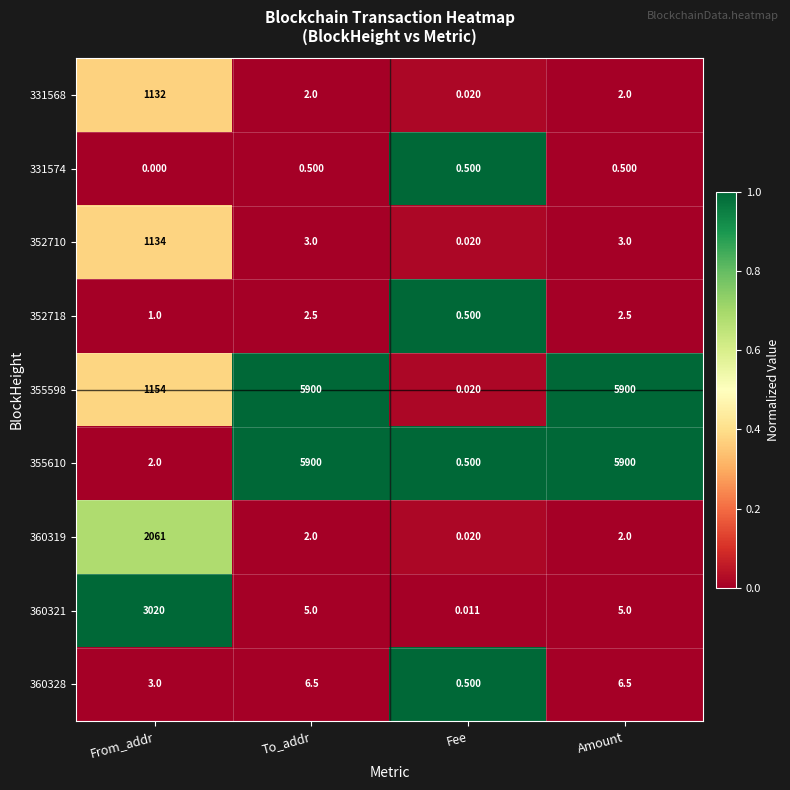

At which label does 355610 reach its minimum?

Fee